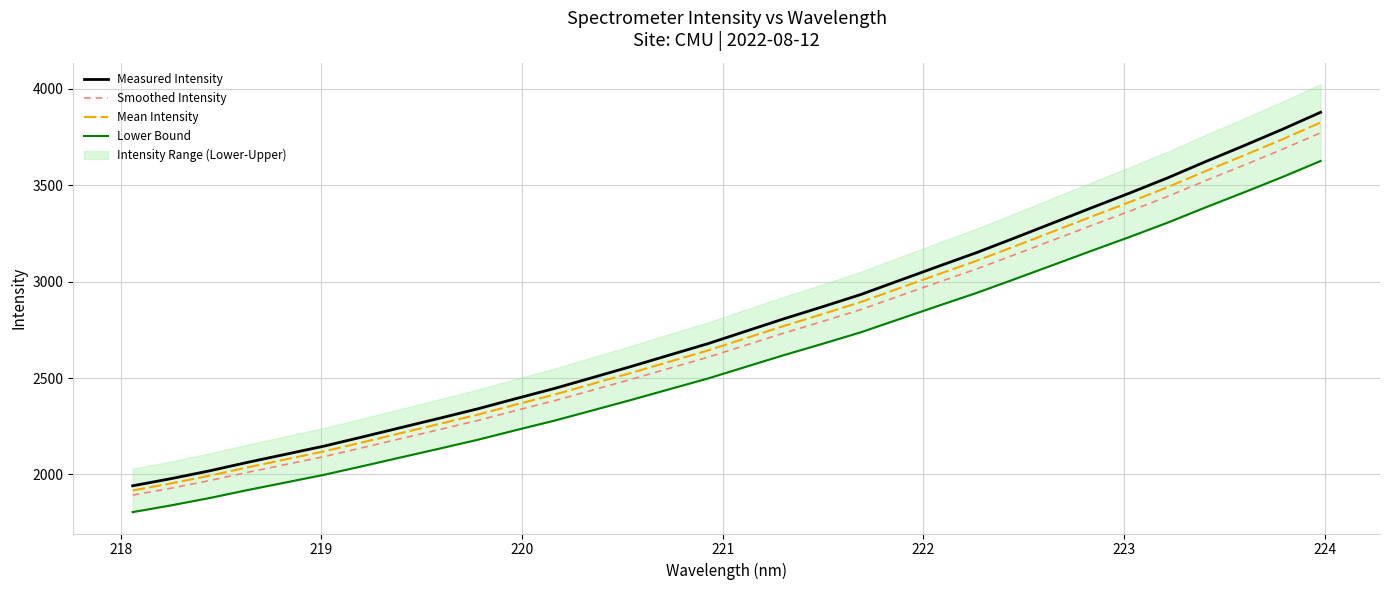

Reading left to right, extract all data points from this chart.

Measured Intensity: 1940.9	1978.0	2018.4	2062.8	2104.9	2147.3	2194.8	2243.3	2291.4	2340.3	2393.7	2445.9	2502.8	2560.1	2619.3	2678.2	2743.4	2808.3	2870.2	2933.8	3006.2	3078.3	3149.6	3226.0	3303.8	3381.8	3458.7	3538.0	3623.1	3705.6	3790.1	3878.7
Smoothed Intensity: 1892.7	1928.7	1967.8	2010.9	2051.8	2092.9	2139.0	2186.0	2232.6	2280.1	2331.9	2382.6	2437.7	2493.3	2550.8	2607.8	2671.1	2734.0	2794.1	2855.8	2926.0	2996.0	3065.1	3139.2	3214.7	3290.3	3364.9	3441.9	3524.4	3604.4	3686.4	3772.3
Mean Intensity: 1916.8	1953.3	1993.1	2036.8	2078.3	2120.1	2166.9	2214.6	2262.0	2310.2	2362.8	2414.3	2470.3	2526.7	2585.1	2643.0	2707.2	2771.2	2832.1	2894.8	2966.1	3037.1	3107.3	3182.6	3259.3	3336.1	3411.8	3490.0	3573.8	3655.0	3738.3	3825.5
Lower Bound: 1804.5	1839.3	1877.3	1919.0	1958.6	1998.5	2043.2	2088.7	2133.9	2179.9	2230.1	2279.2	2332.6	2386.5	2442.2	2497.5	2558.8	2619.8	2678.0	2737.8	2805.8	2873.6	2940.6	3012.4	3085.6	3158.9	3231.2	3305.8	3385.8	3463.3	3542.7	3625.9